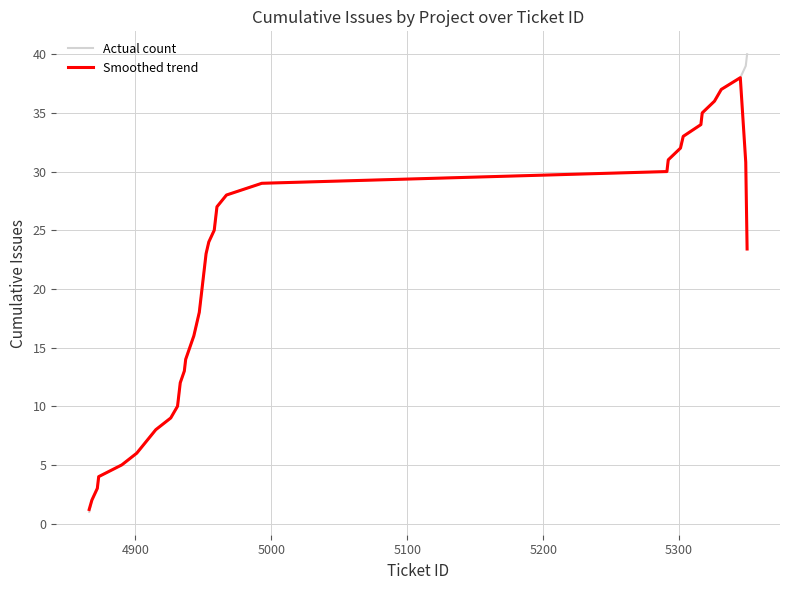

What is the difference between the maximum and minimum values in the Actual count series?

39.0